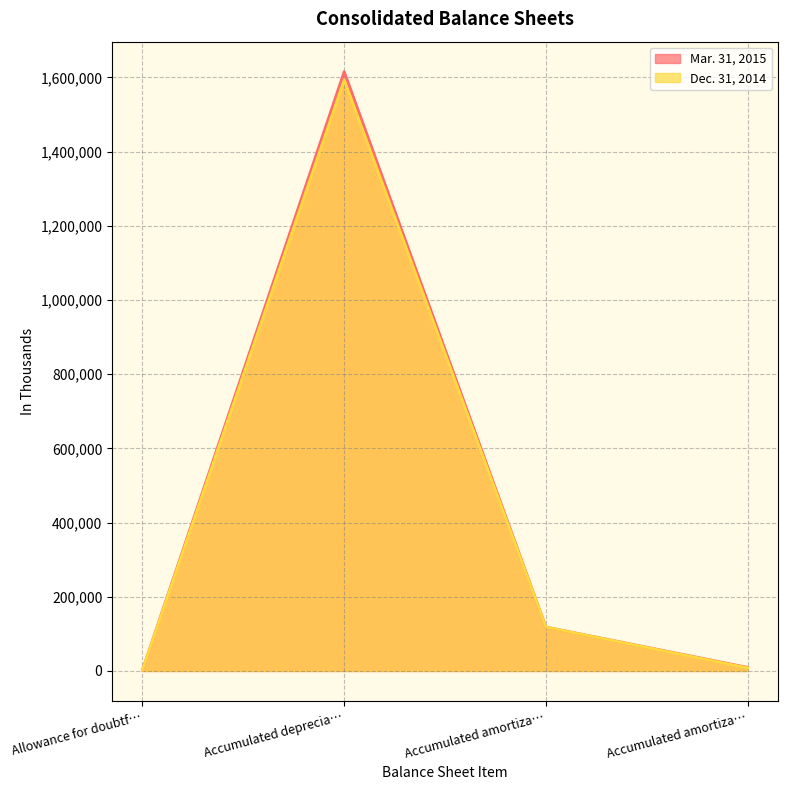

How many interior local peaks does the Dec. 31, 2014 series have?

1